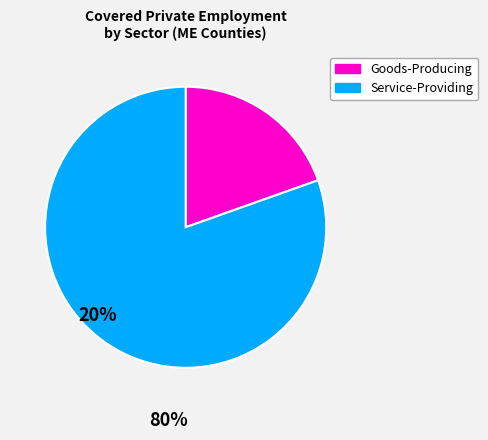

Is there a majority slice in this chart?

Yes